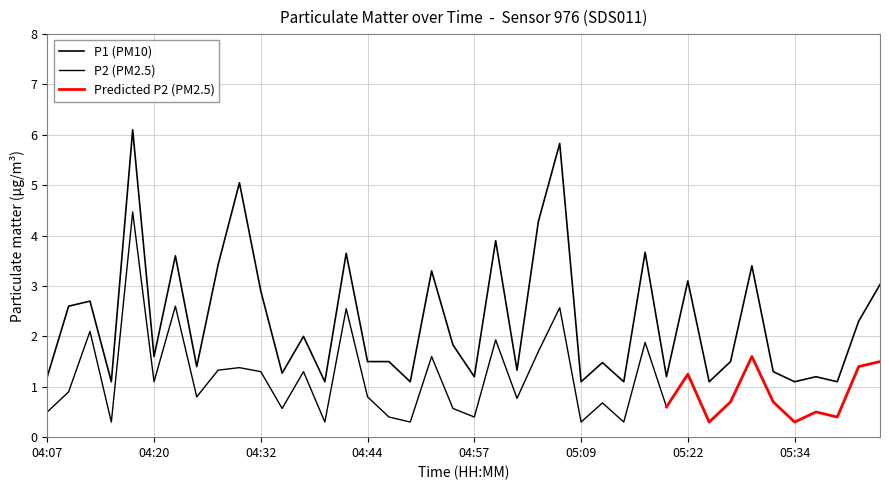

Reading left to right, extract all data points from this chart.

1.2	2.6	2.7	1.1	6.1	1.6	3.6	1.4	3.4	5.0	2.9	1.3	2.0	1.1	3.6	1.5	1.5	1.1	3.3	1.8	1.2	3.9	1.3	4.3	5.8	1.1	1.5	1.1	3.7	1.2	3.1	1.1	1.5	3.4	1.3	1.1	1.2	1.1	2.3	3.0